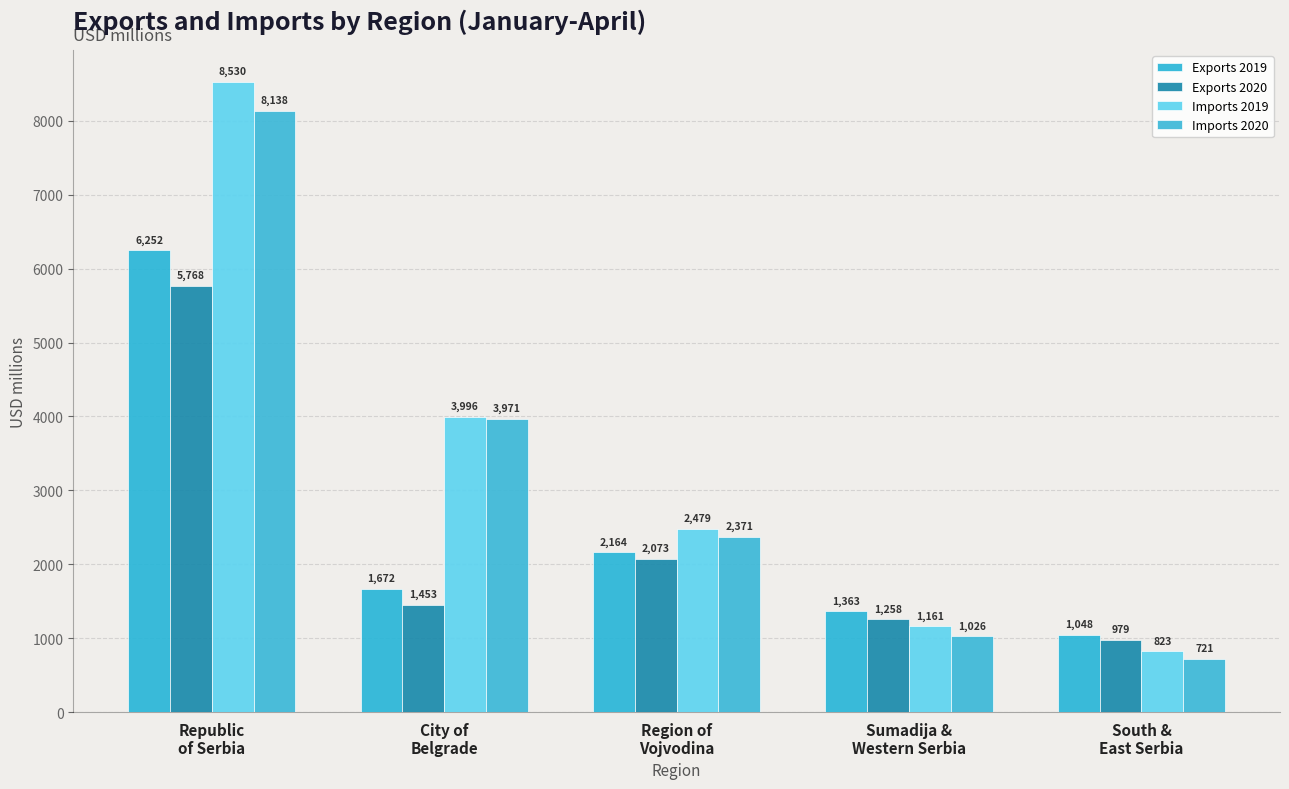

What is the difference between the Imports 2020 values at City of
Belgrade and Sumadija &
Western Serbia?

2945.7